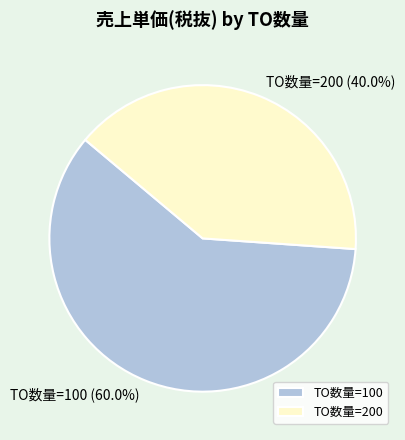

What is the total percentage of TO数量=200 and TO数量=100?

100.0%